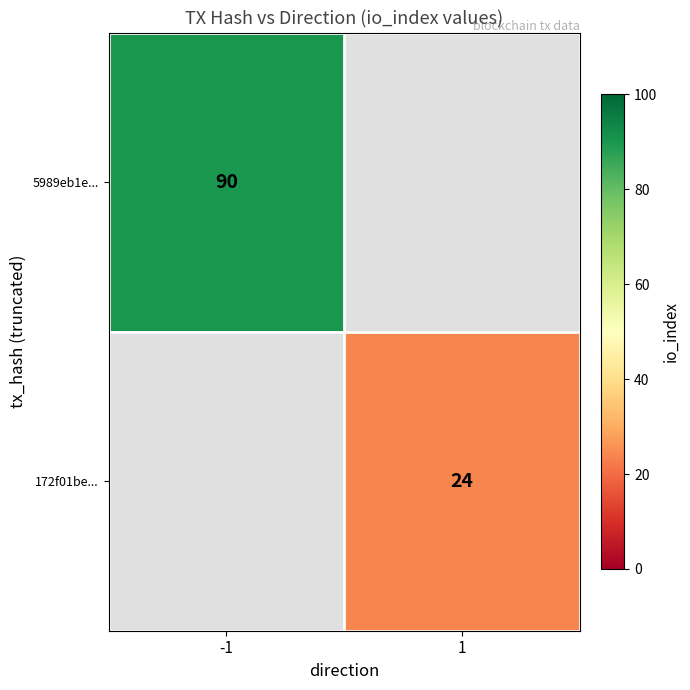

The value of 172f01be... at 1 is 24. True or false?

True